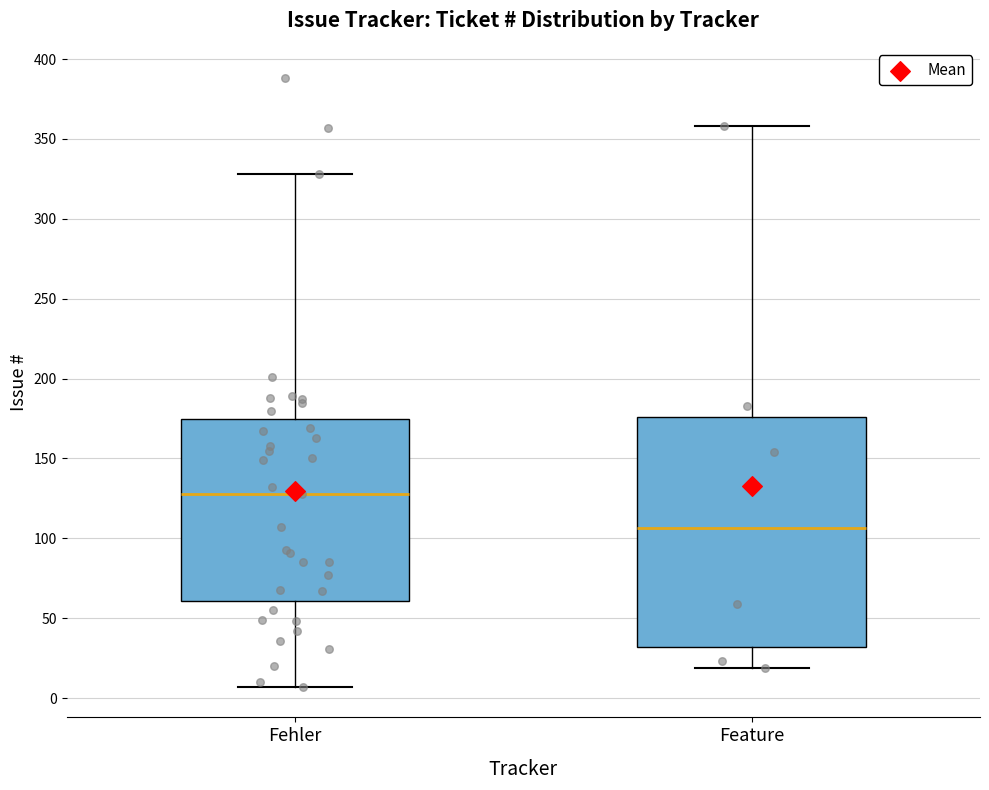

Where is the lower edge of the box for Feature on the y-axis? The values are not printed on the chart, so give them approximately, as read against the axis.

30